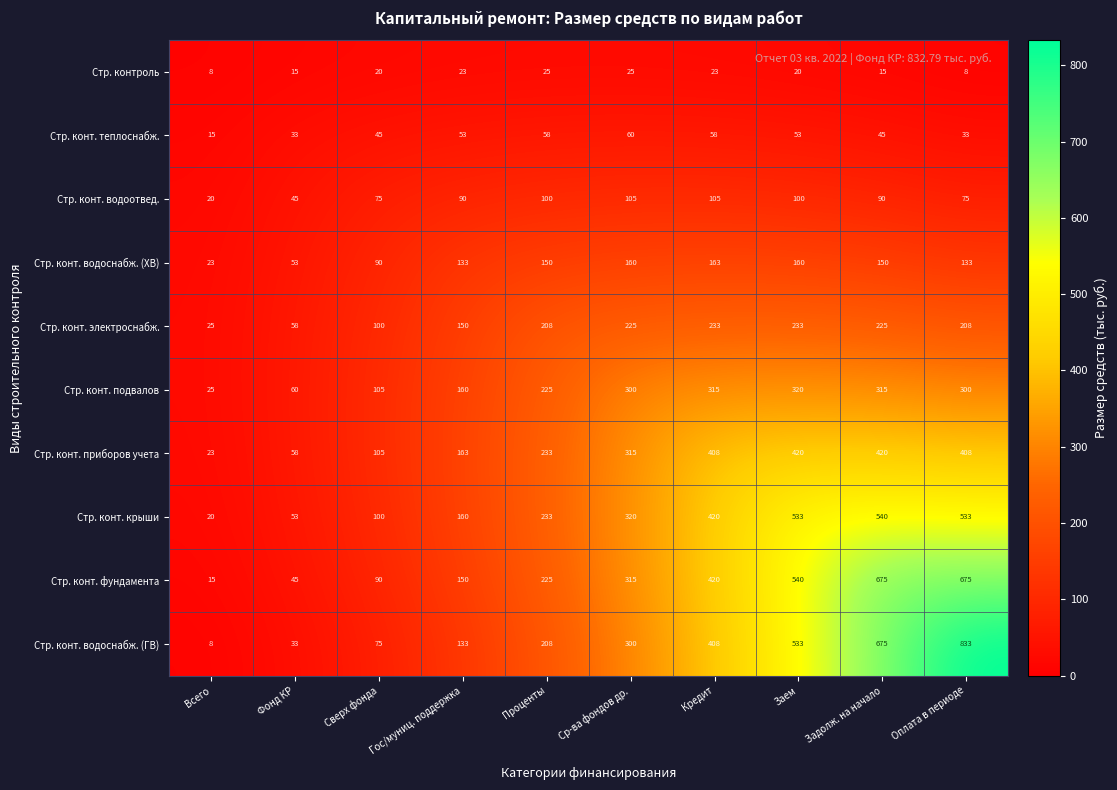

The value of Стр. конт. водоотвед. at Проценты is 100. True or false?

True